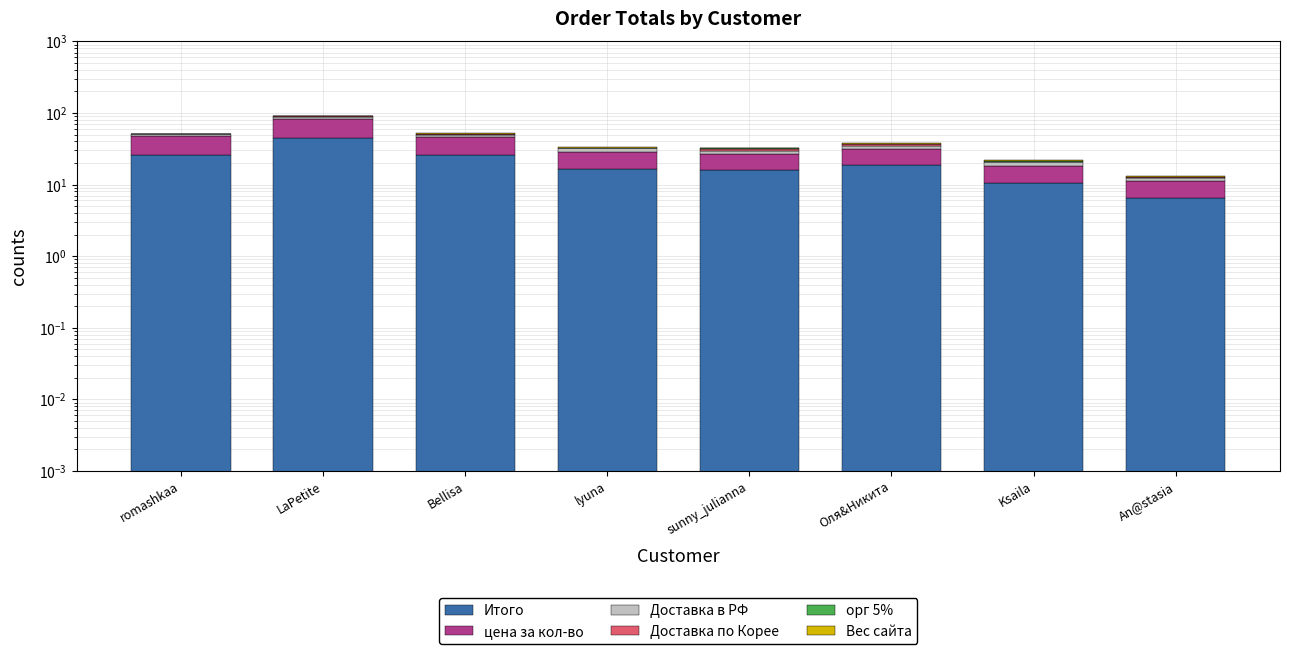

Count the number of data series in this chart.

6